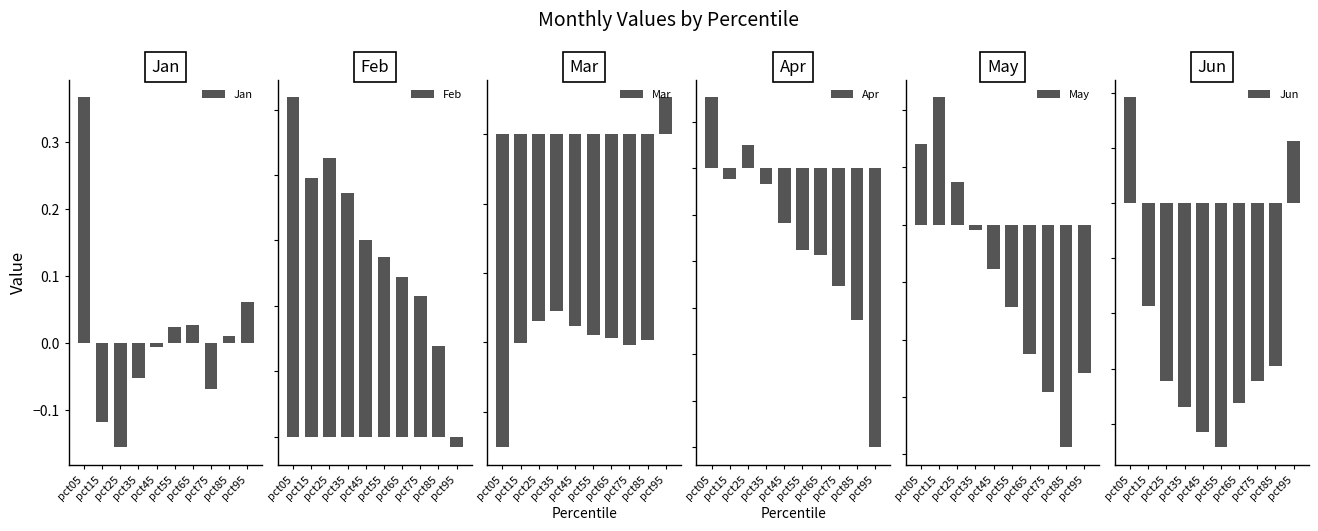

The value of Jan at pct85 is 0.0. True or false?

False